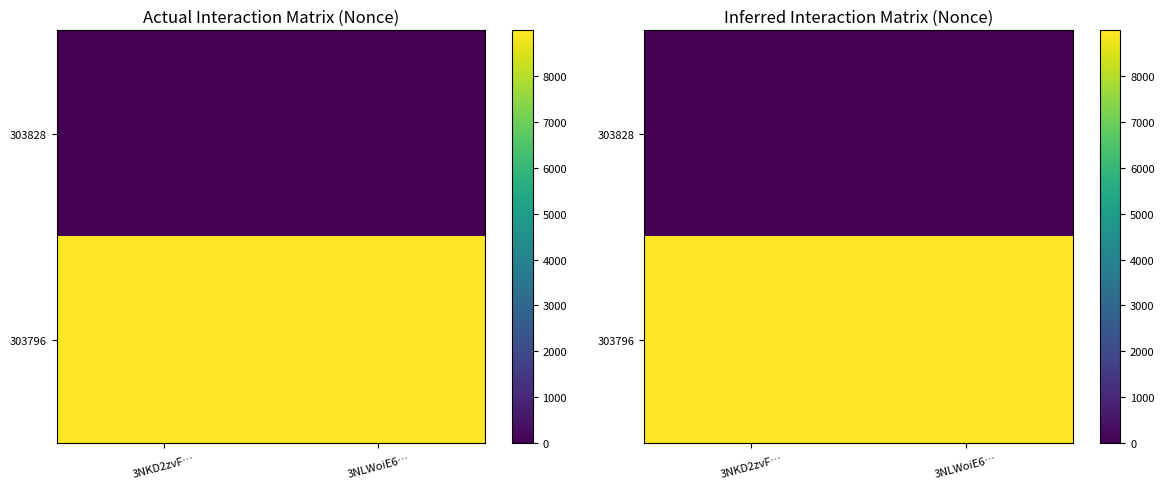

Is the value of 303796 at 3NKD2zvF… greater than the value of 303828 at 3NKD2zvF…?

Yes